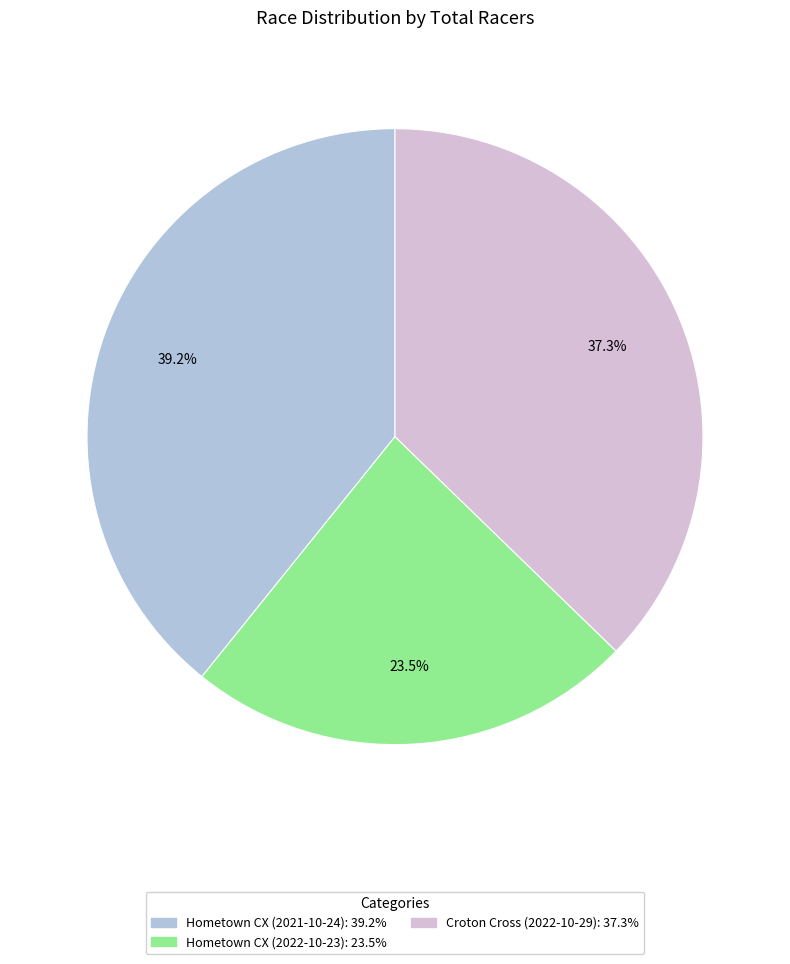

How many slices are in this pie chart?

3